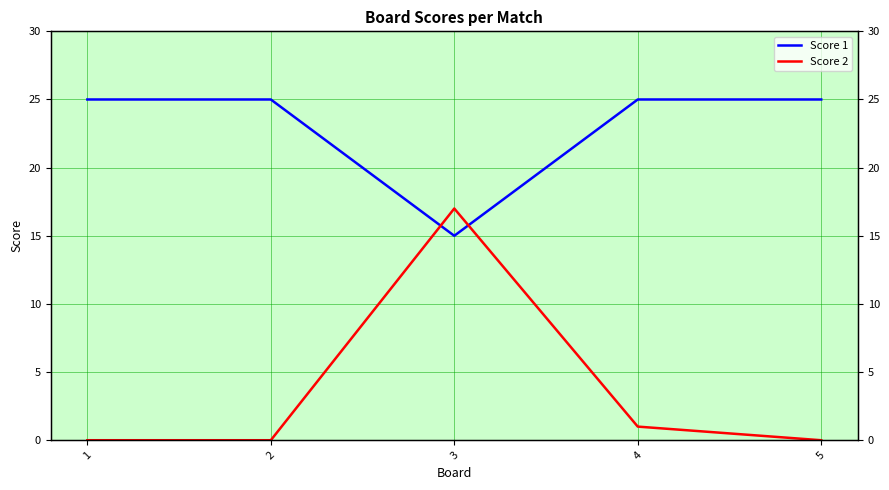

How many lines are shown in the chart?

2